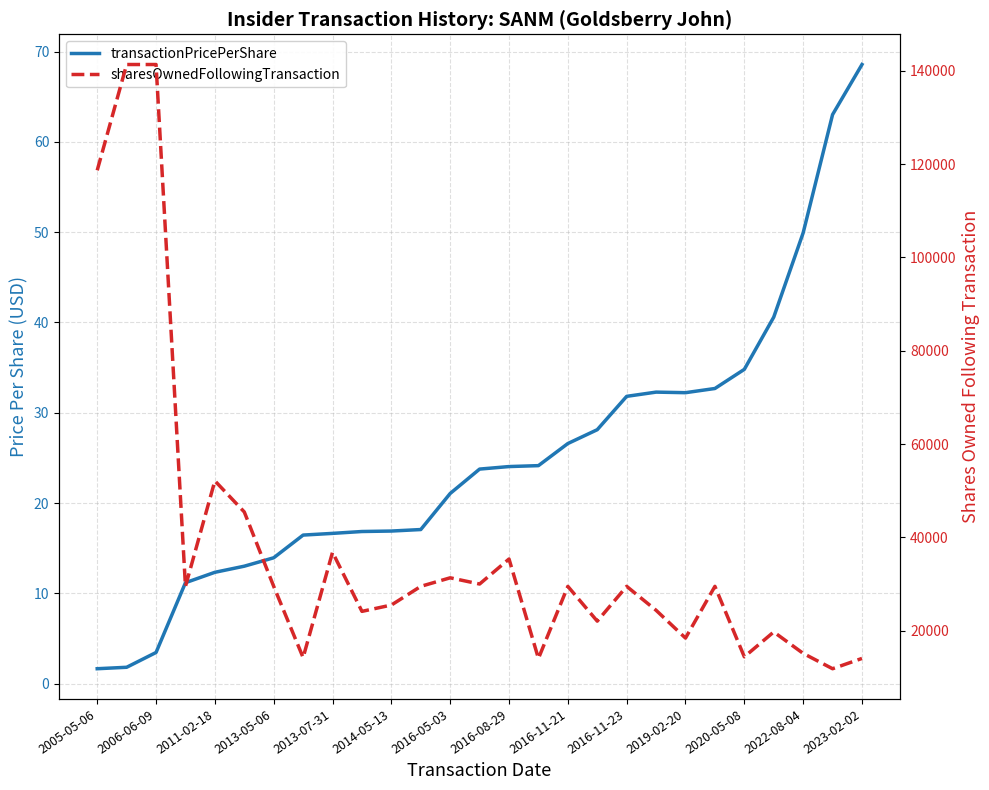

What are all the series names shown in the legend?

transactionPricePerShare, sharesOwnedFollowingTransaction